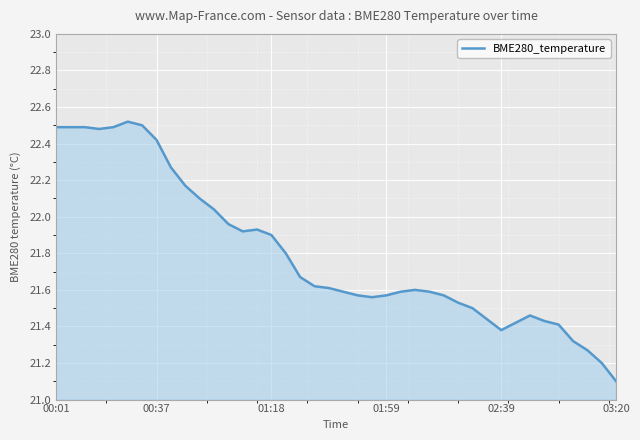

What is the sum of all values?

872.0